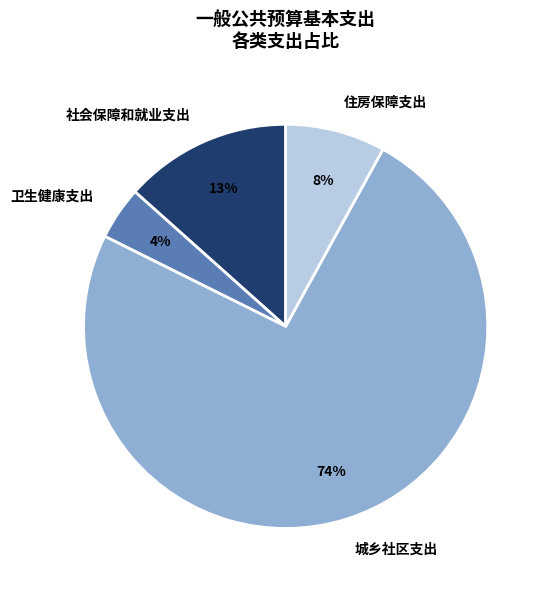

Does 社会保障和就业支出 account for over 50% of the chart?

No